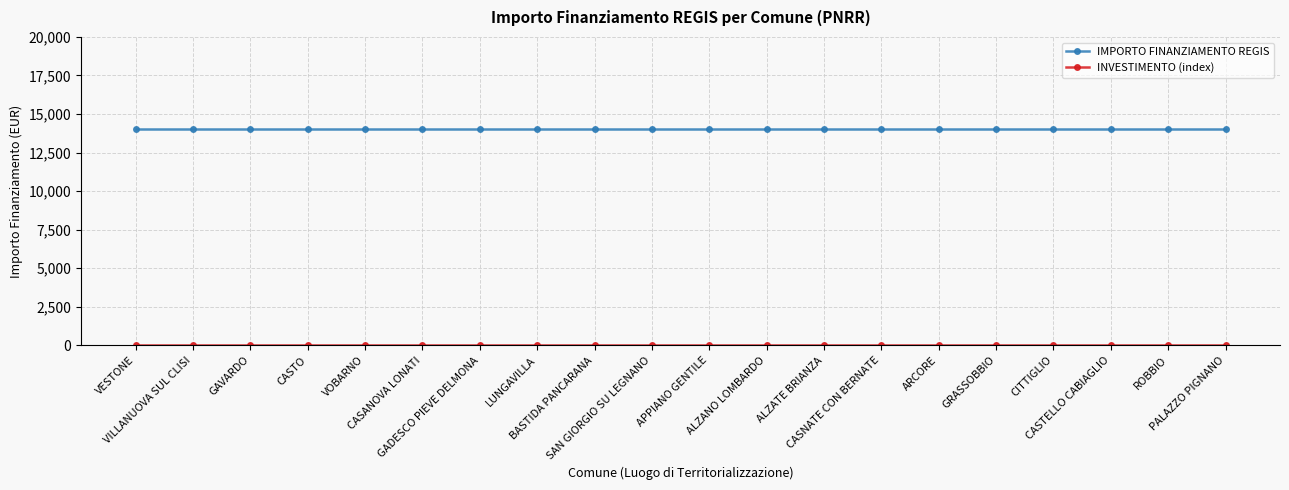

At how many categories does at least one series exceed 7811?

20